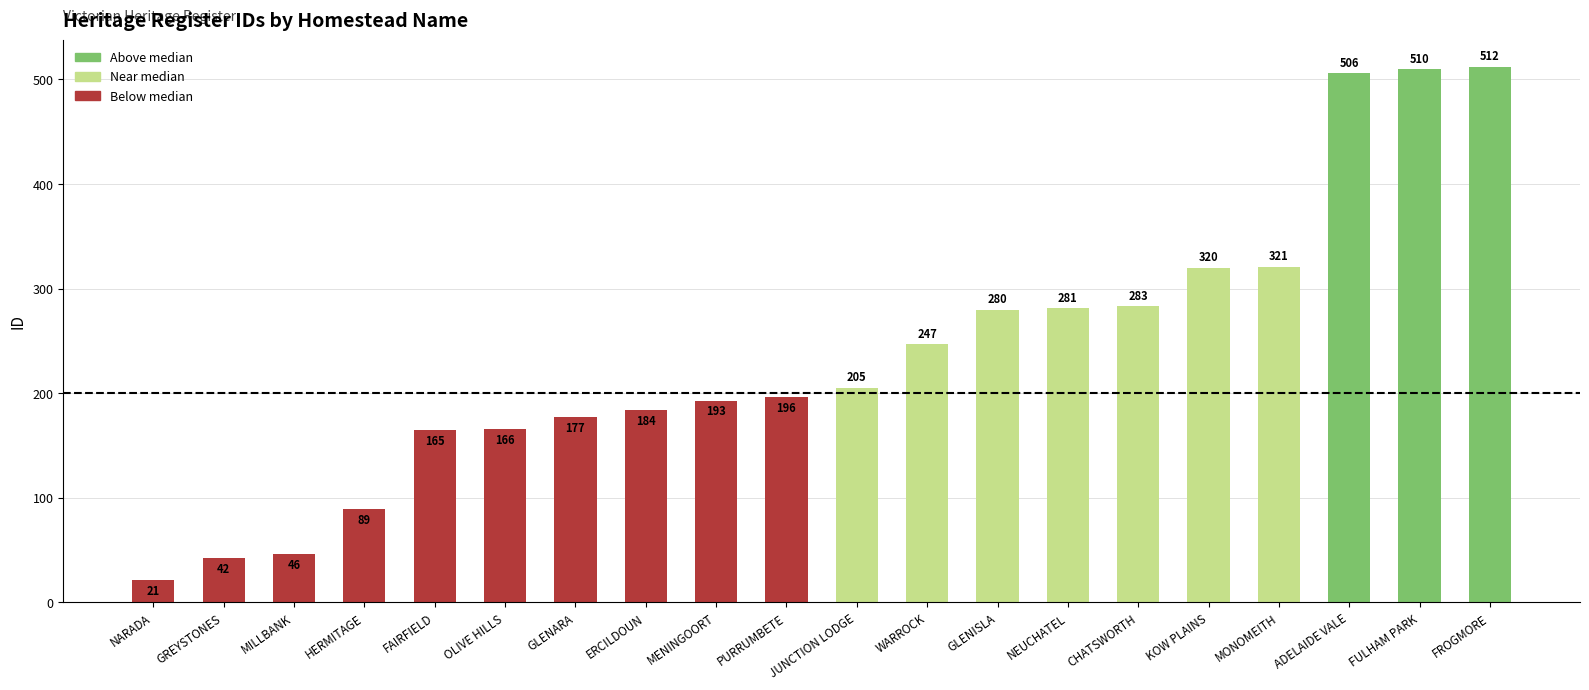

What is the average value?

237